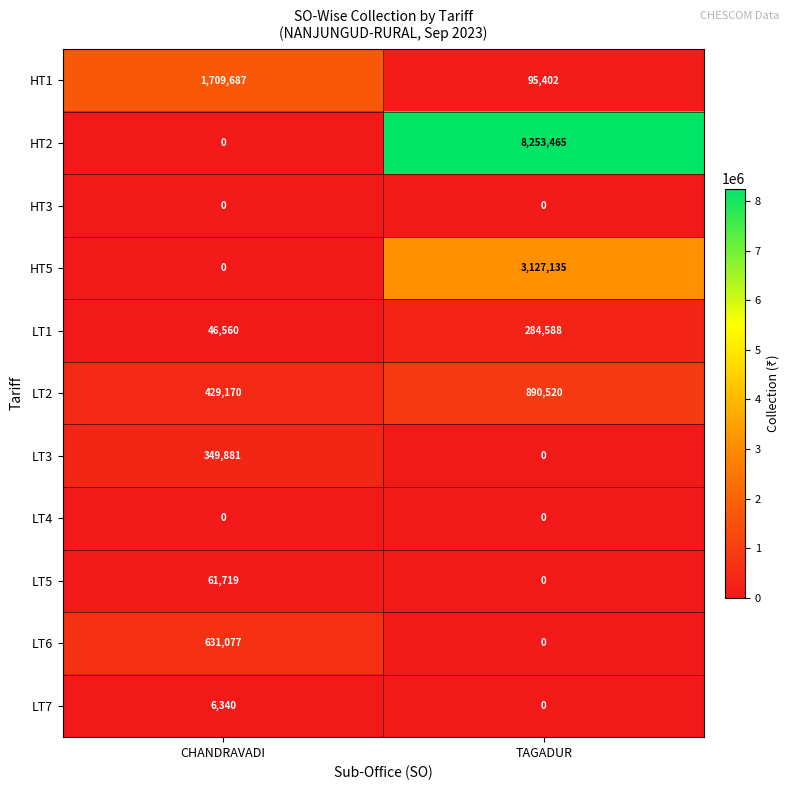

What is the difference between the highest and lowest values at CHANDRAVADI?

1709687